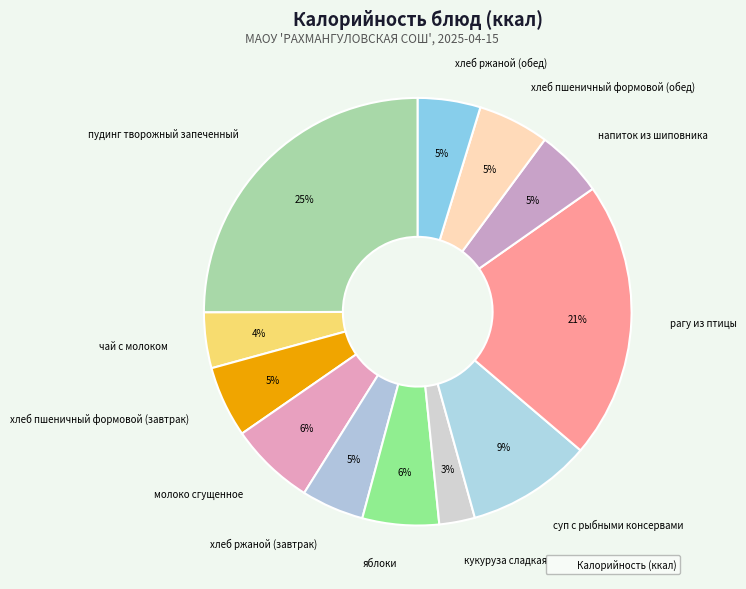

Is the sum of напиток из шиповника and рагу из птицы greater than half?

No